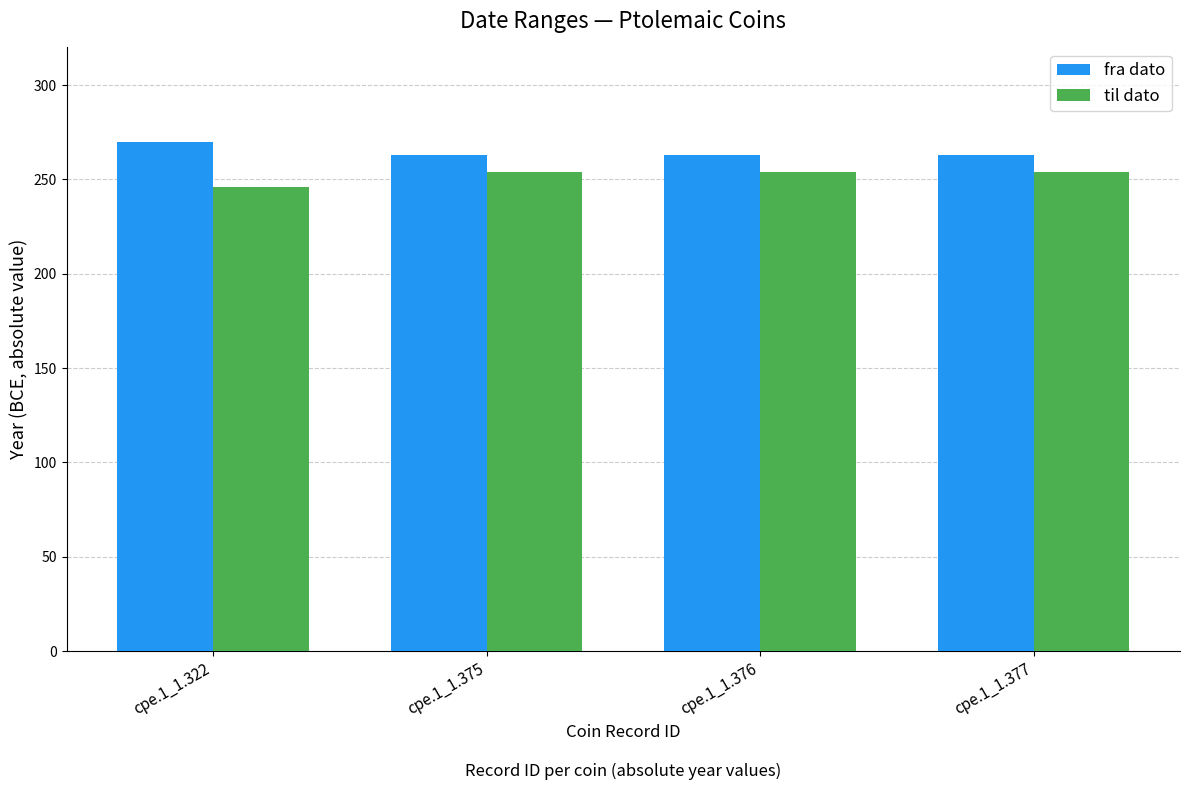

Are the bars grouped side by side (vs. stacked)?

Yes